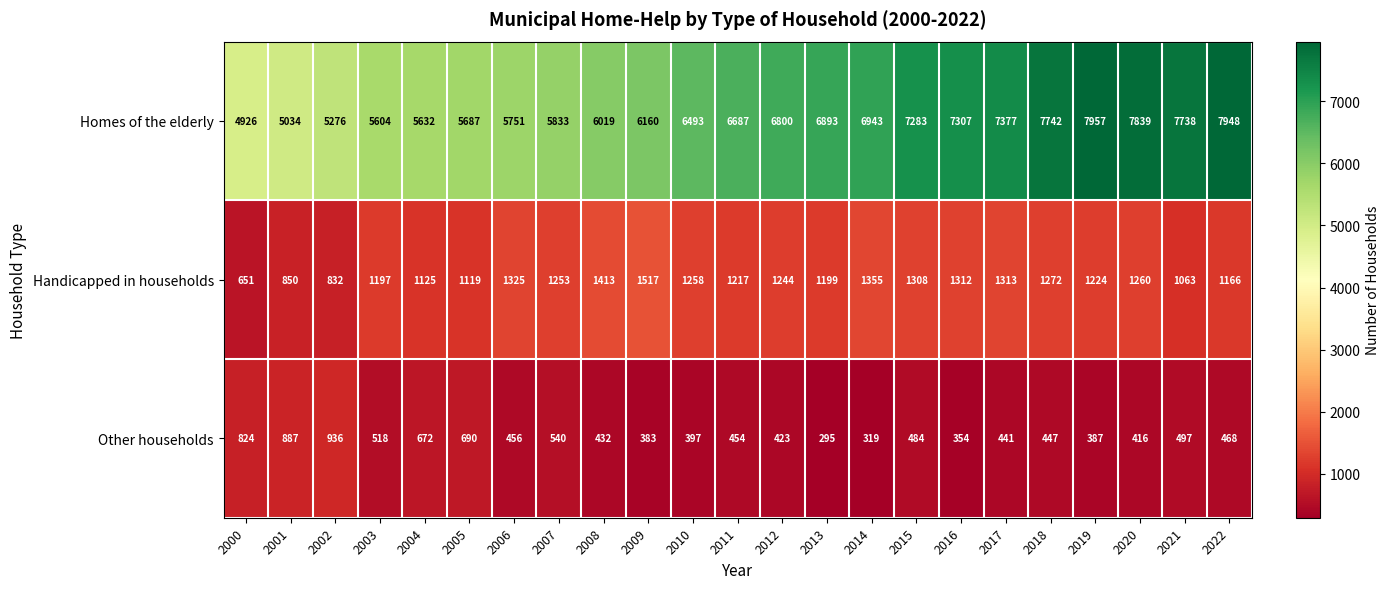

True or false: Handicapped in households has a value of 1355 at 2014.

True